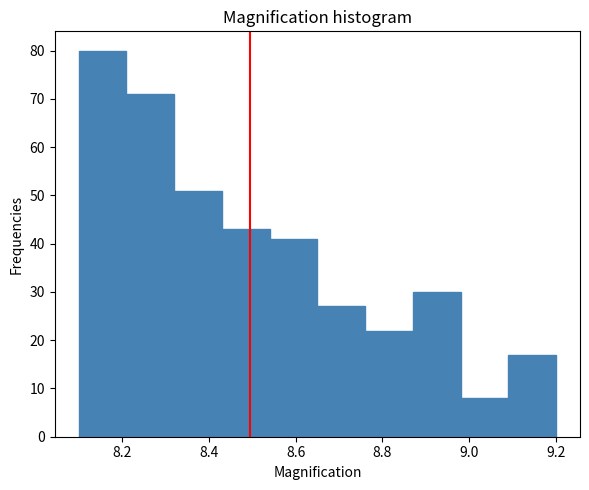

How tall is the bar that spans 8.43 to 8.54 on the x-axis? Neither the bar edges nor the heights are printed on the chart, so give them approximately, as read against the axes.

43